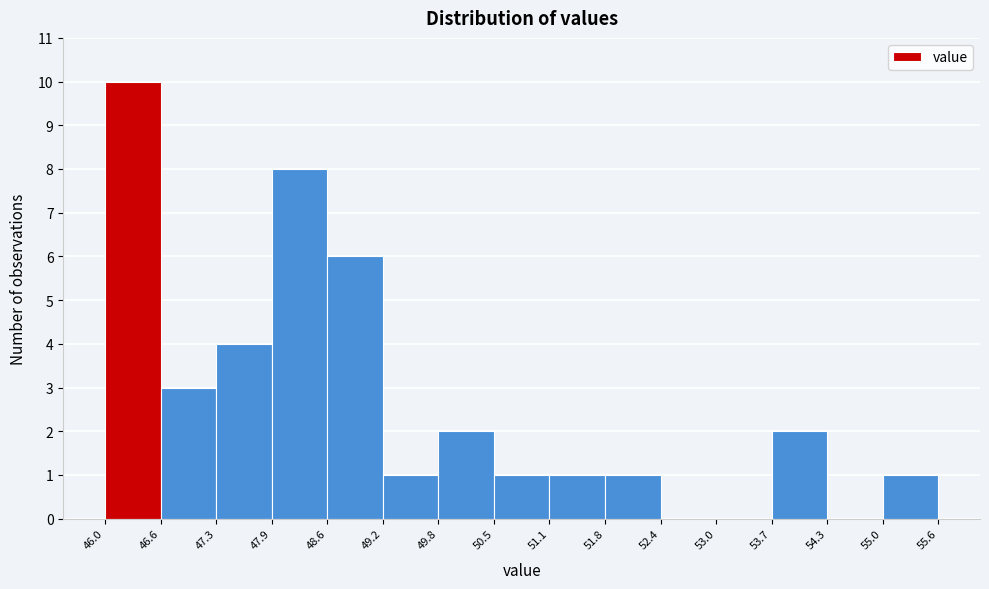

Reading left to right, list every bar in this chart as the range it spans on the x-axis followed by its height. The values are not printed on the chart, so give them approximately, as read against the axis.

46.0 to 46.6: 10
46.6 to 47.3: 3
47.3 to 47.9: 4
47.9 to 48.6: 8
48.6 to 49.2: 6
49.2 to 49.8: 1
49.8 to 50.5: 2
50.5 to 51.1: 1
51.1 to 51.8: 1
51.8 to 52.4: 1
52.4 to 53.0: 0
53.0 to 53.7: 0
53.7 to 54.3: 2
54.3 to 55.0: 0
55.0 to 55.6: 1